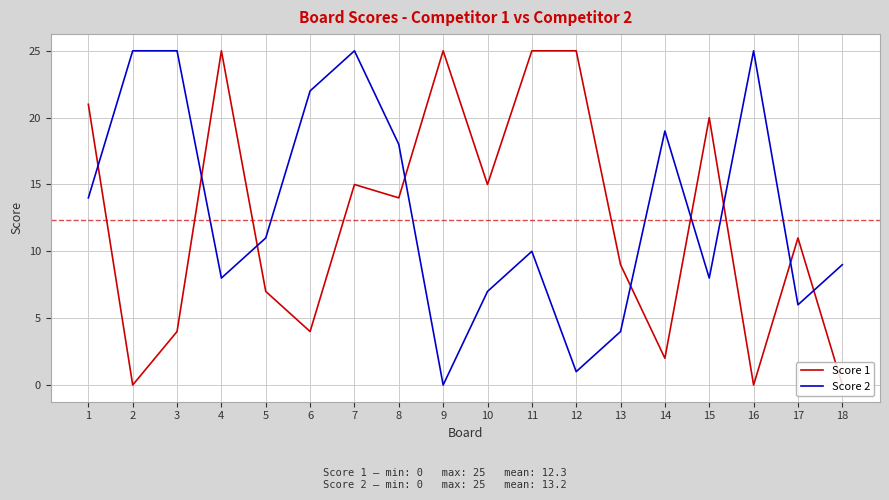

Where is the first local minimum for Score 2?

4